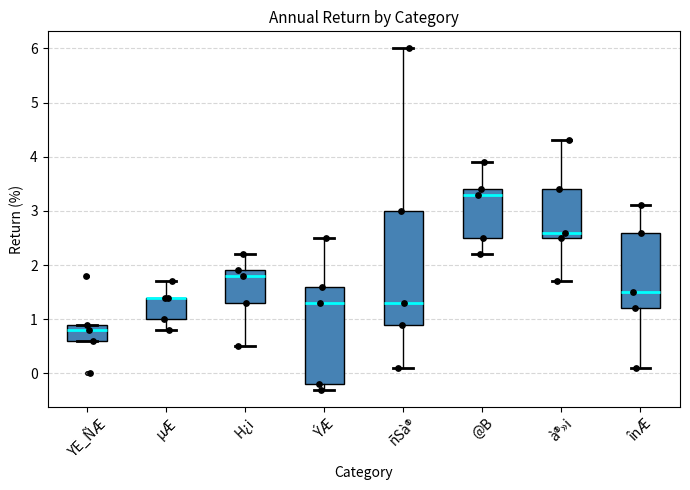

Which box is the tallest, from its lower edge to its upper edge?

ñSà®